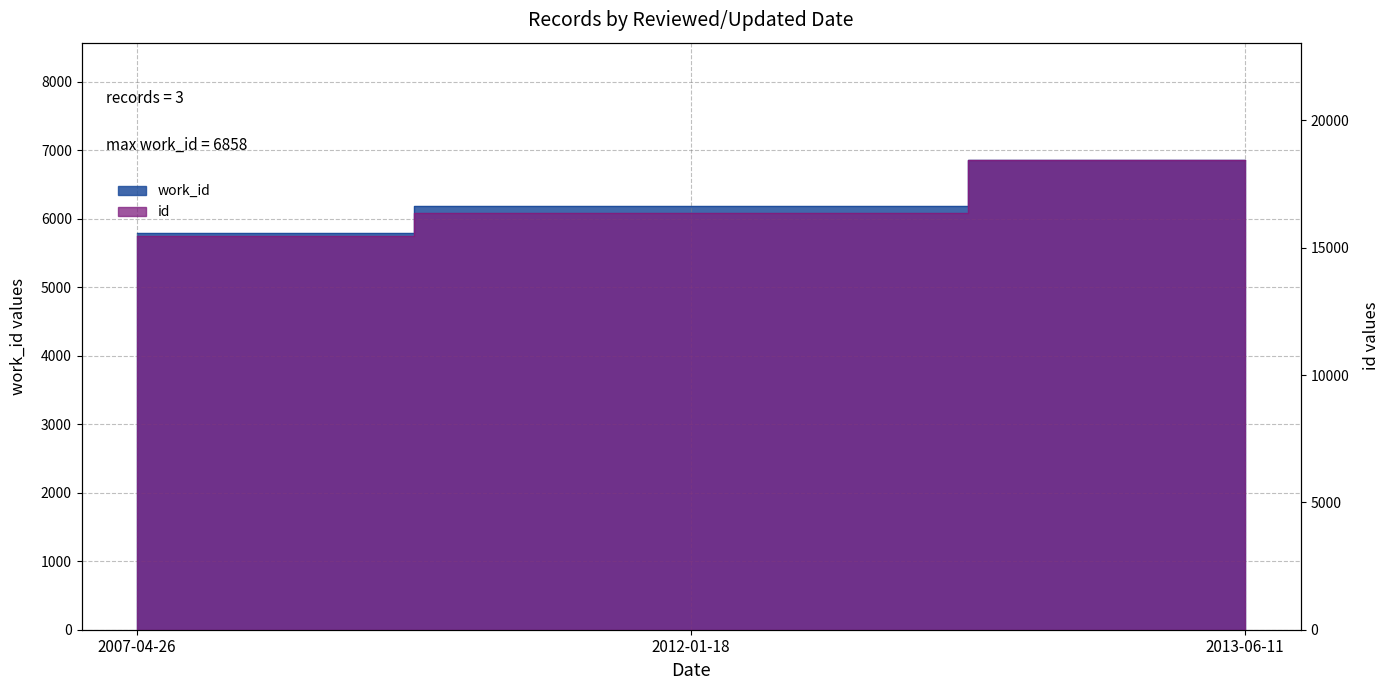

What is the label of the 2nd point from the left?

2012-01-18